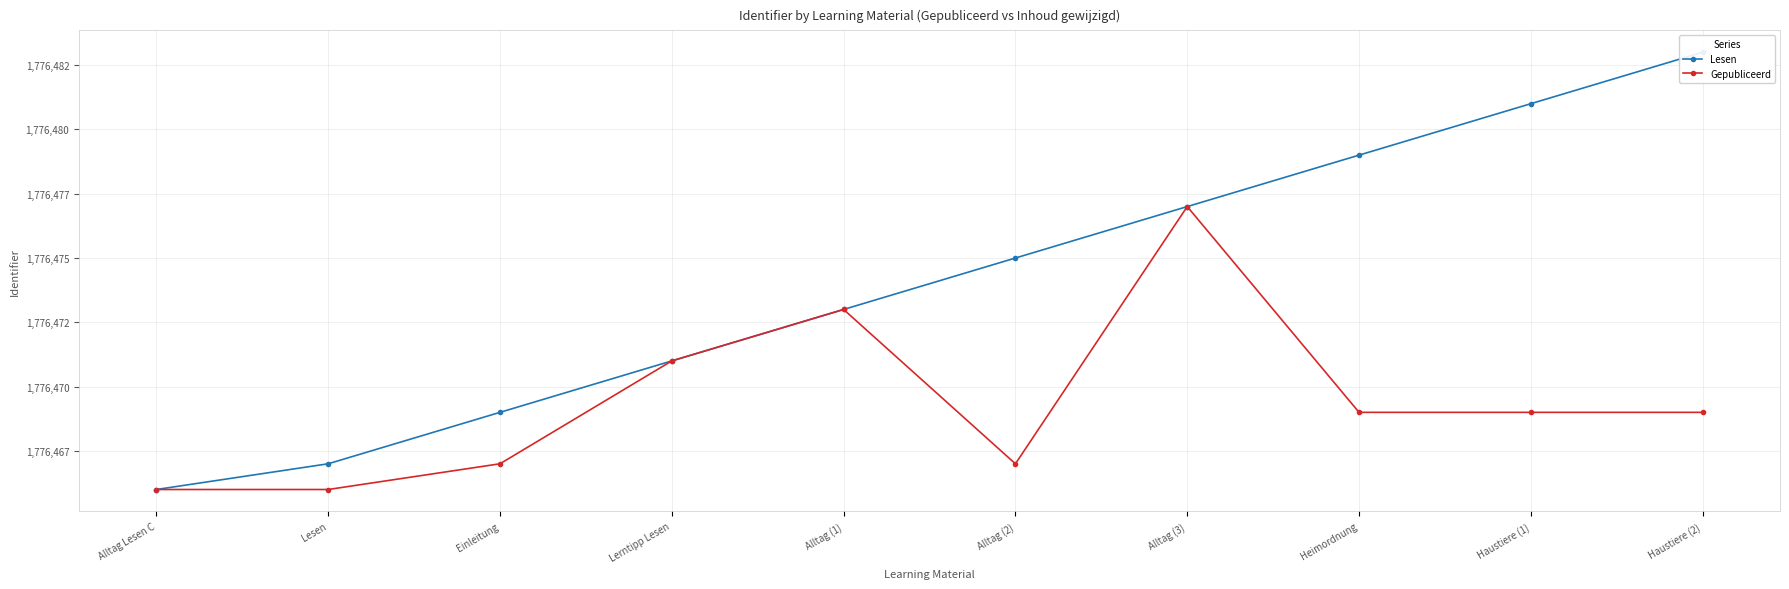

List the labels in order of Lesen value, largest first.

Haustiere (2), Haustiere (1), Heimordnung, Alltag (3), Alltag (2), Alltag (1), Lerntipp Lesen, Einleitung, Lesen, Alltag Lesen C